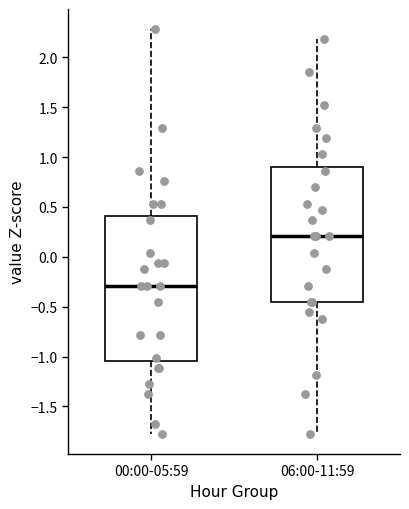

Reading left to right, transcribe this box plot: for each box, give where its median line is, the range the box spans, and where its two whiskers end, as read against the y-axis. The values are not printed on the chart, so give them approximately, as read against the axis.

00:00-05:59: median -0.30, box -1.05 to 0.40, whiskers -1.80 to 2.30
06:00-11:59: median 0.20, box -0.45 to 0.90, whiskers -1.80 to 2.20